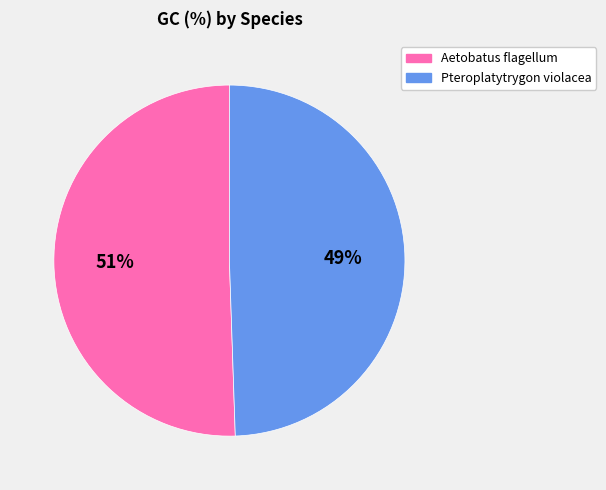

To the nearest percent, what is the average slice percentage?

50%